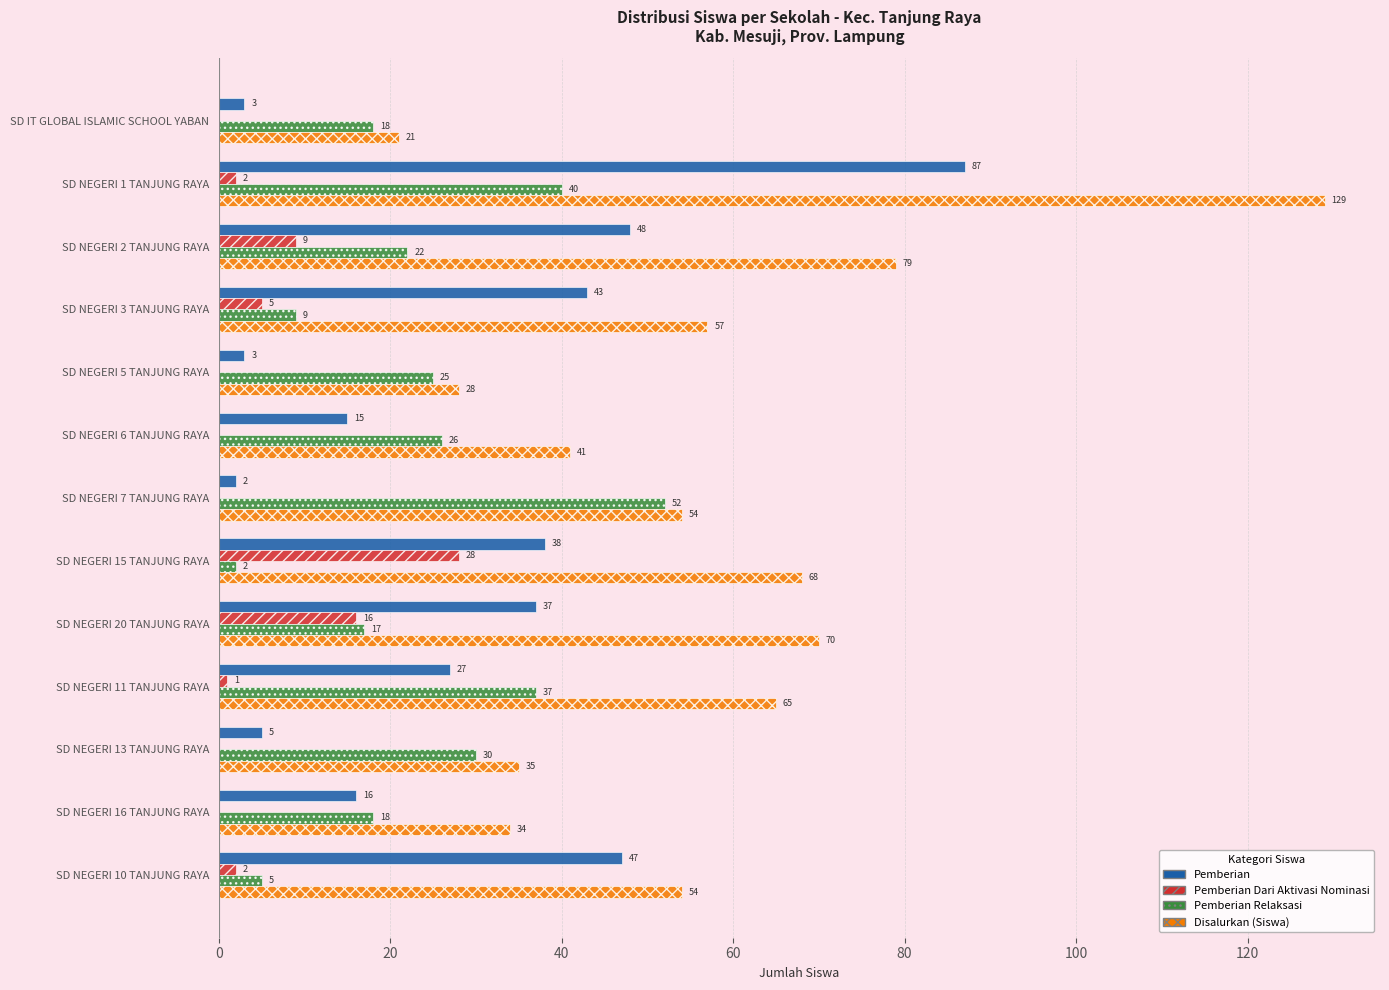

Which series changed the most between SD NEGERI 7 TANJUNG RAYA and SD NEGERI 15 TANJUNG RAYA?

Pemberian Relaksasi